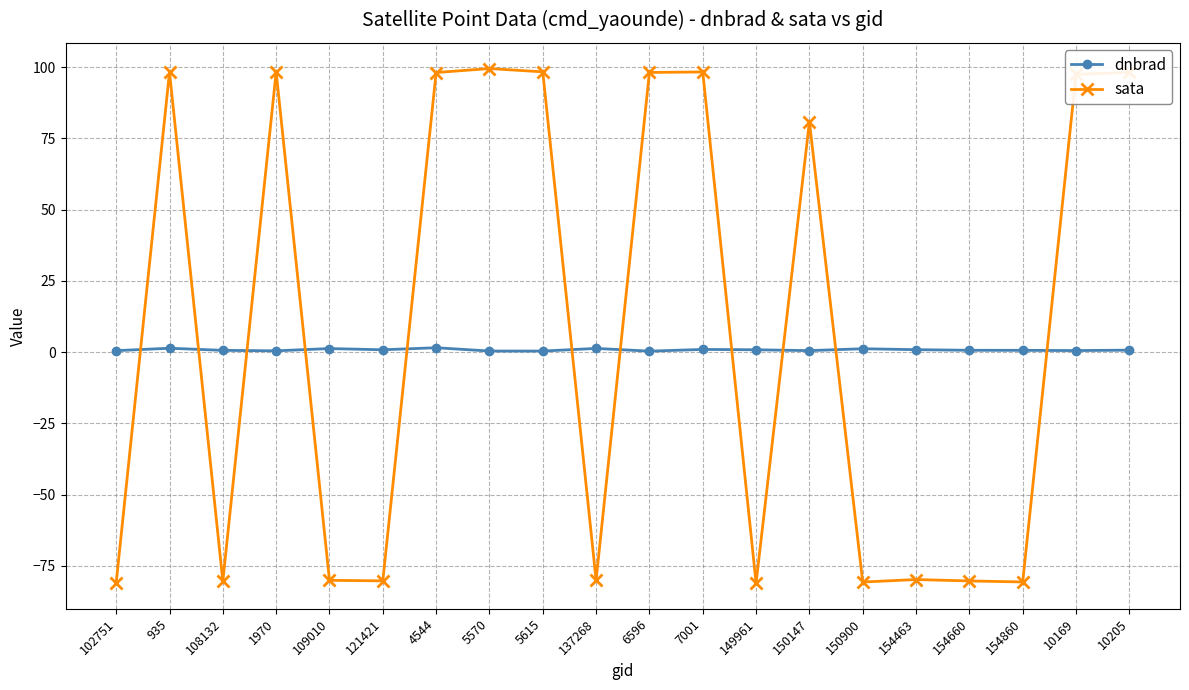

What is the difference between the maximum and minimum values in the sata series?

180.6